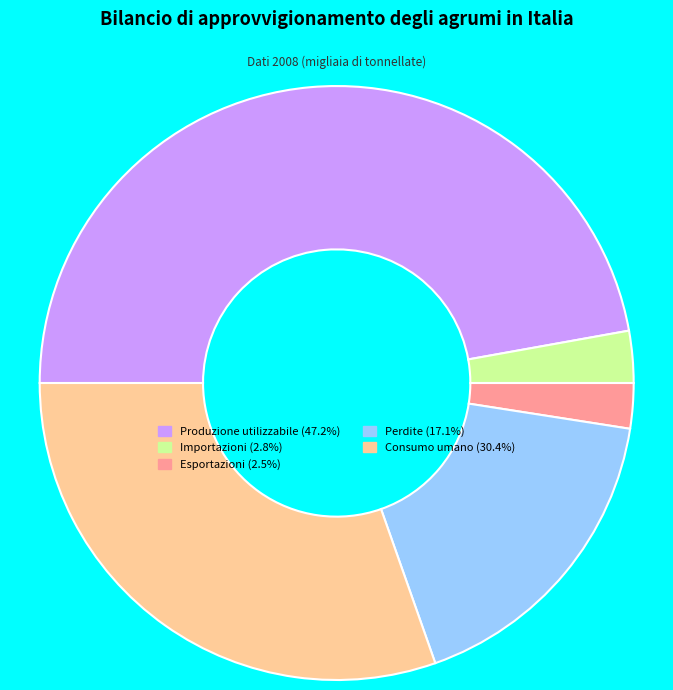

The Importazioni slice represents 17% of the pie. True or false?

False